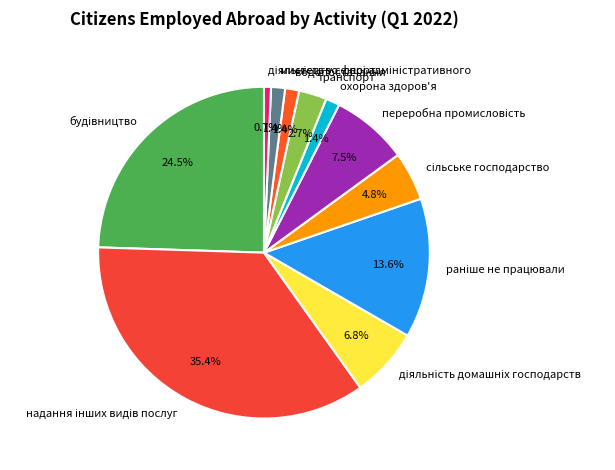

Approximately how many times larger is the value at водопостачання compared to охорона здоров'я?

1.0